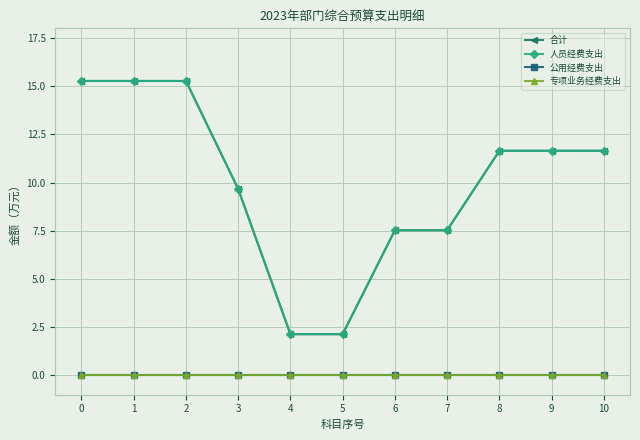

Rank the series by their maximum value, from highest to lowest.

合计, 人员经费支出, 公用经费支出, 专项业务经费支出